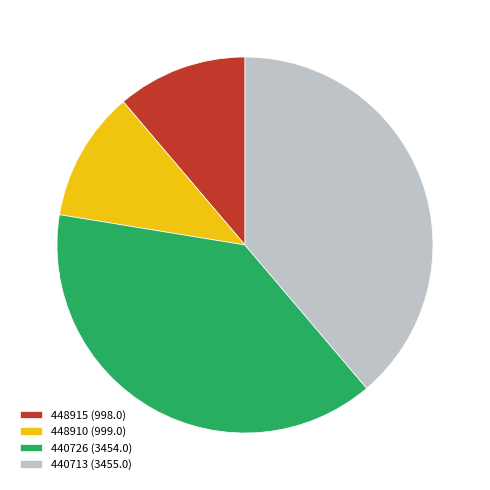

What is the ratio of the value at 440713 (3455.0) to the value at 440726 (3454.0)?

1.0